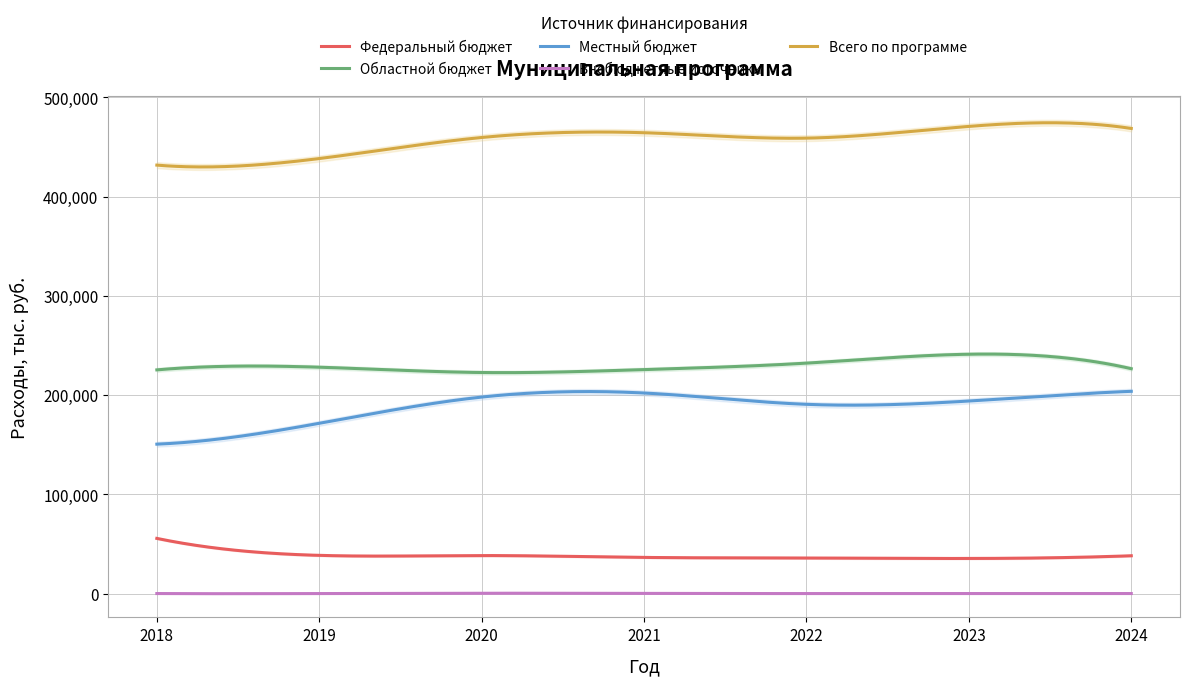

The value of Местный бюджет at 2021 is 53645.6. True or false?

False